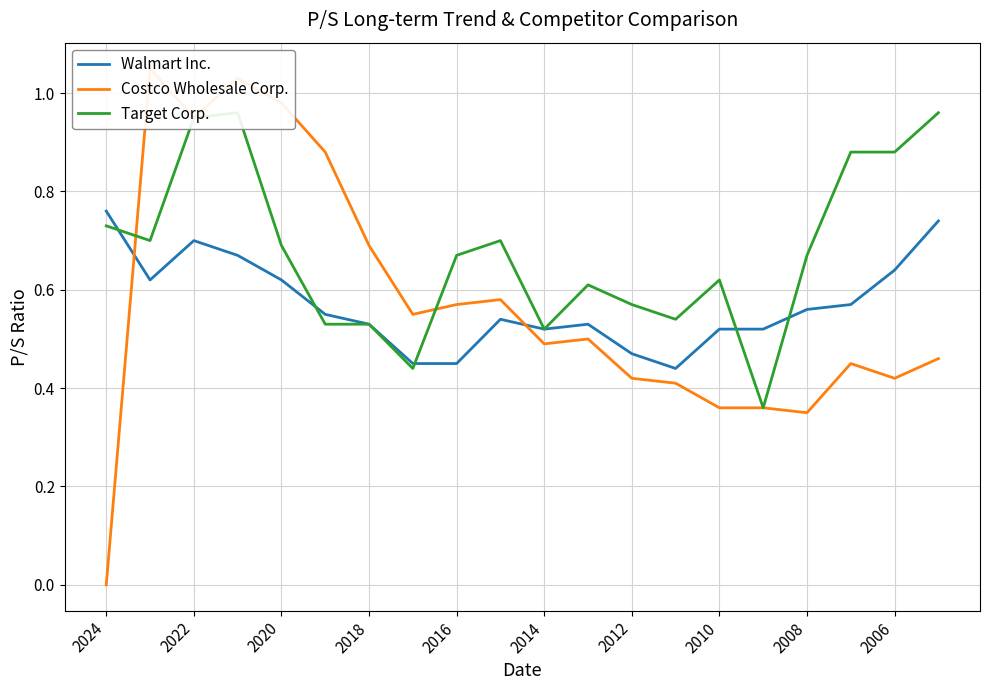

The value of Walmart Inc. at 2016 is 0.2. True or false?

False